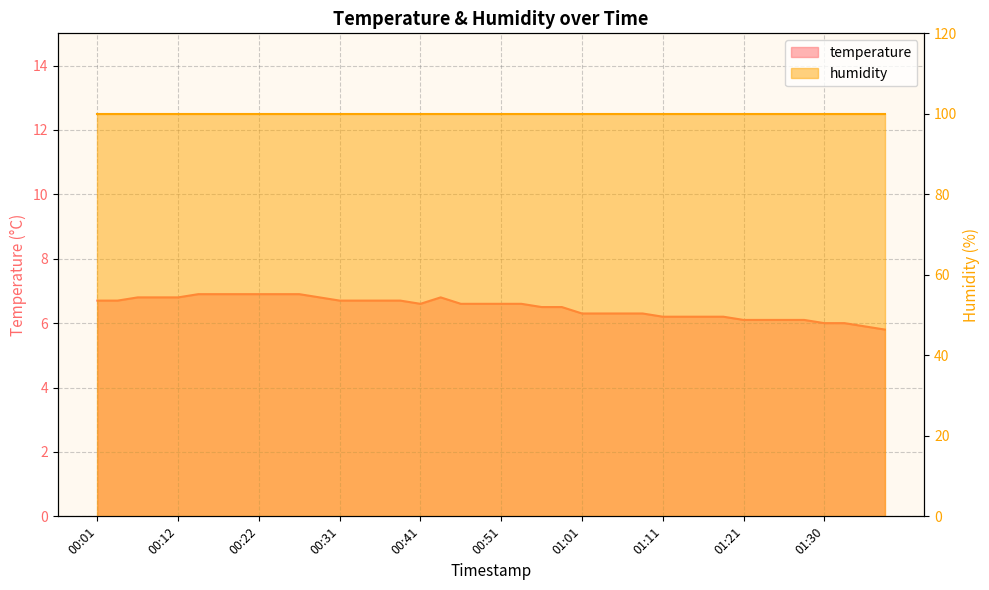

True or false: the data shows 8.6 at 01:13.

False